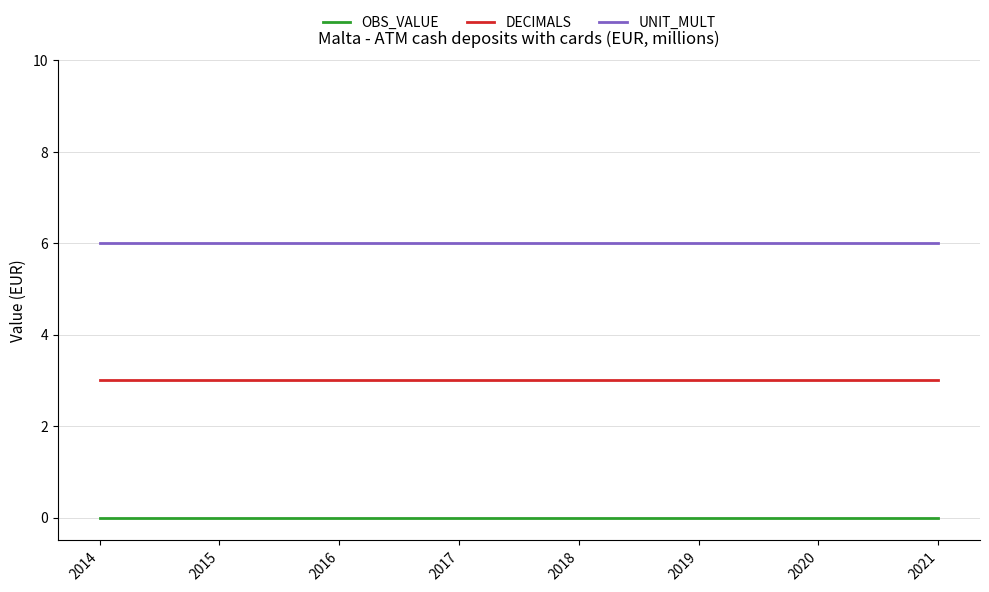

What is the difference between the highest and lowest values at 2021?

6